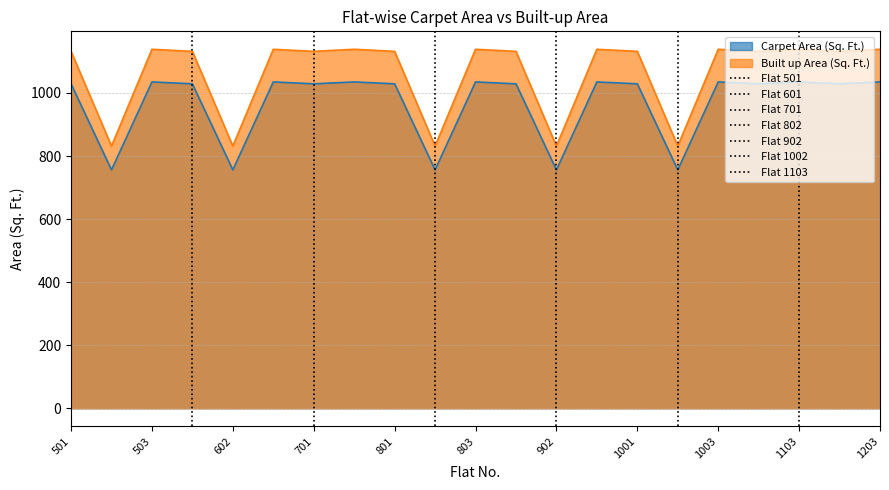

Where does the Carpet Area (Sq. Ft.) series first go above 1029?

503